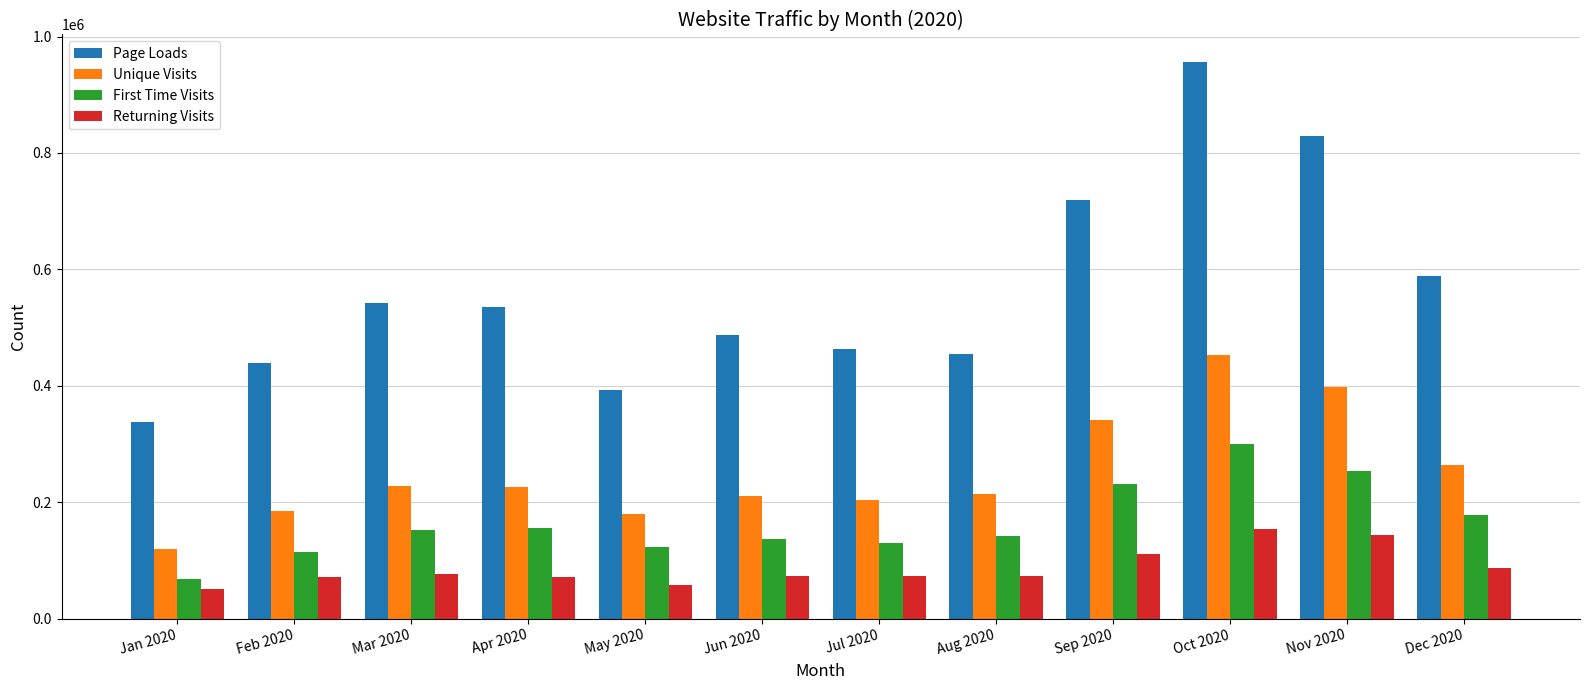

What is the total value across all series at May 2020?

753565